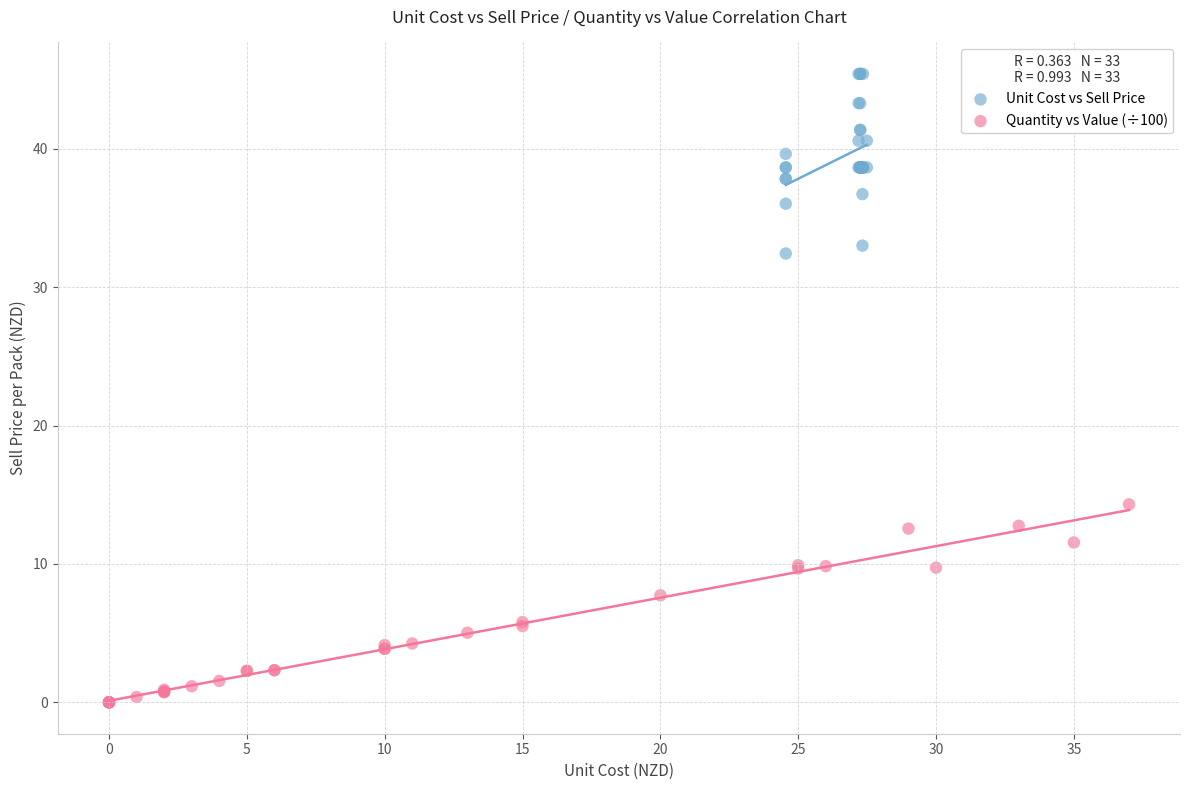

Which series reaches the minimum Y coordinate?

Quantity vs Value (÷100)